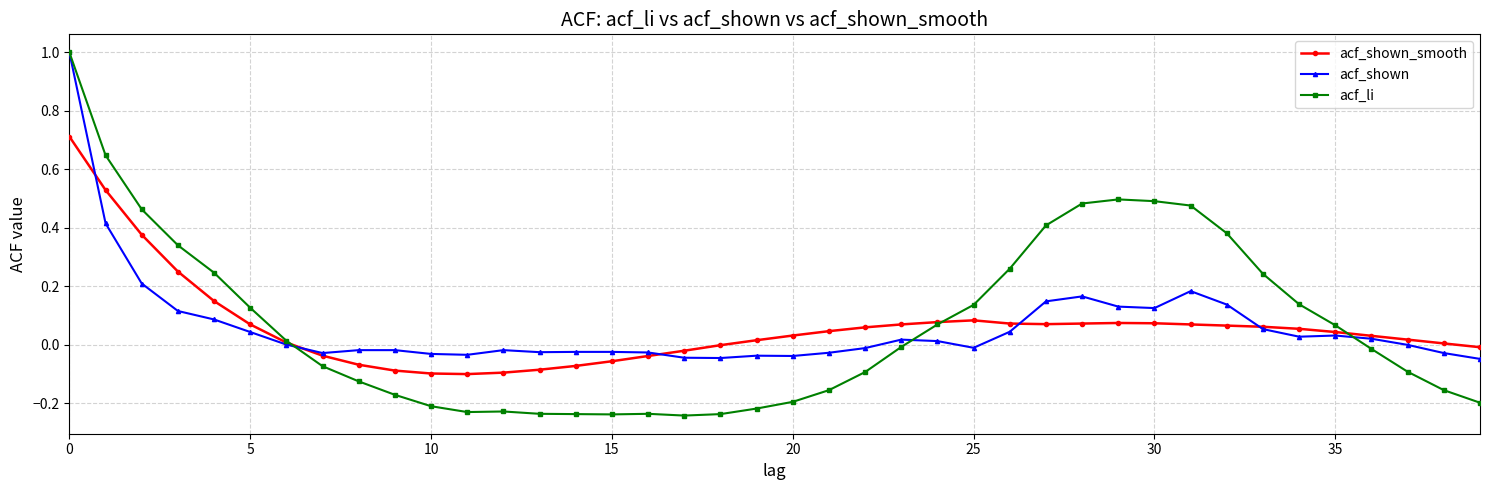

True or false: acf_li and acf_shown_smooth cross at least once.

True